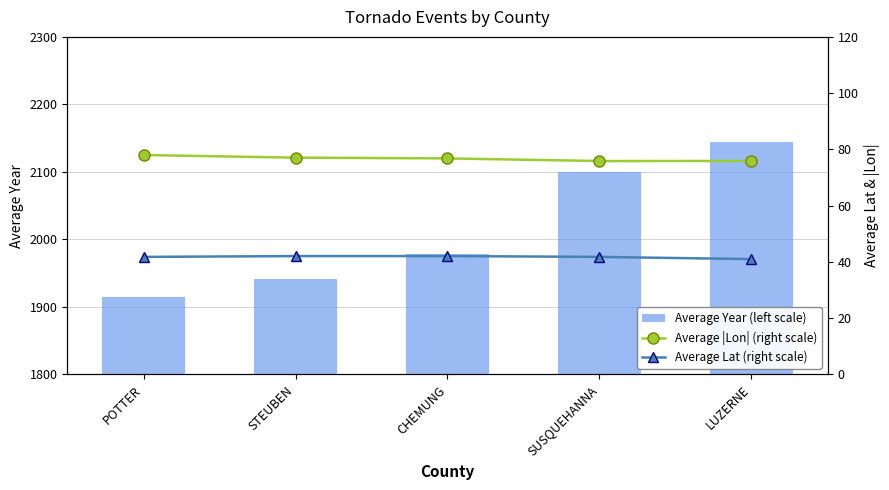

Rank the series at SUSQUEHANNA from lowest to highest value.

Average Lat (right scale), Average |Lon| (right scale), Average Year (left scale)